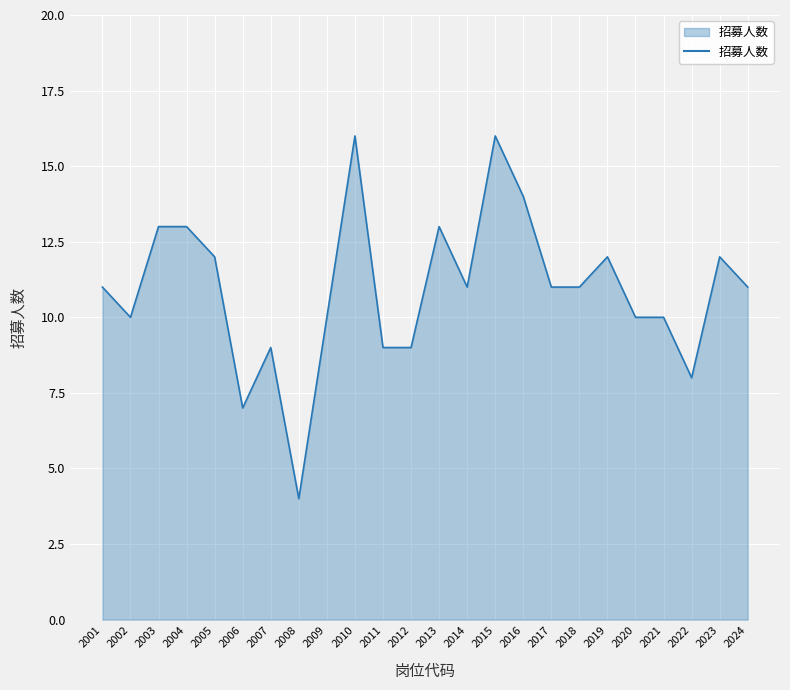

What is the minimum value shown in the chart?

4